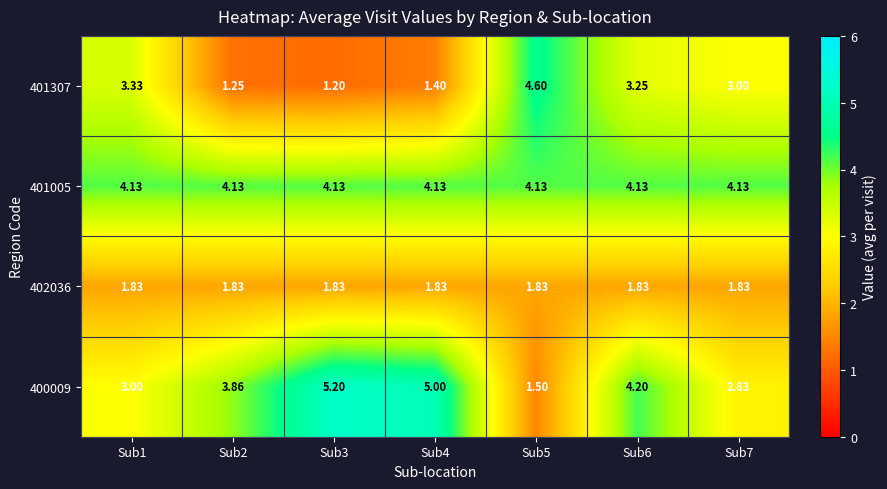

Is the value of 401307 at Sub5 greater than the value of 401005 at Sub2?

Yes